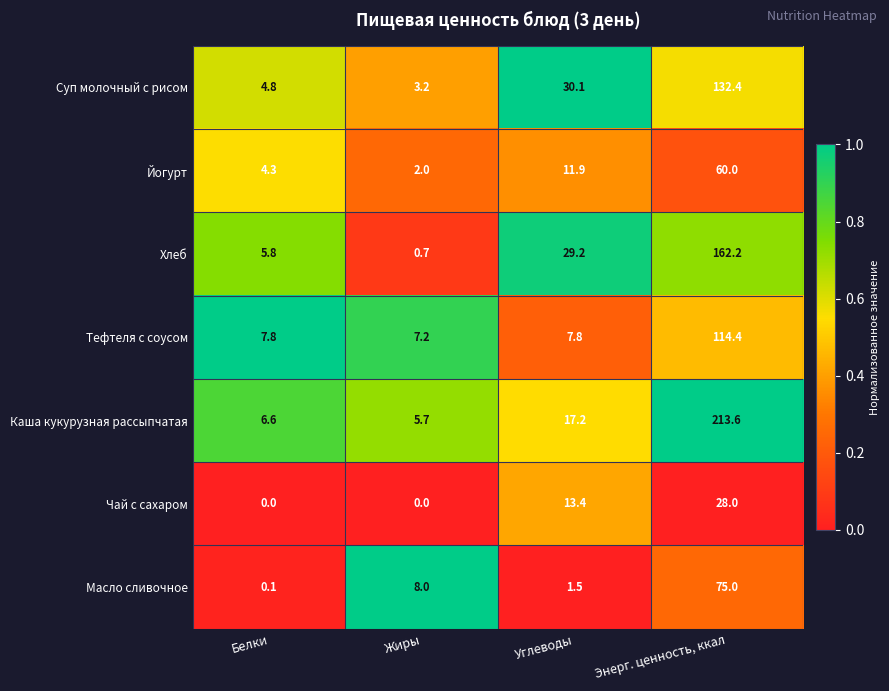

Reading right to left, list all the values displayed in this chart.

Суп молочный с рисом: Энерг. ценность, ккал=132.4	Углеводы=30.1	Жиры=3.2	Белки=4.8
Йогурт: Энерг. ценность, ккал=60.0	Углеводы=11.9	Жиры=2.0	Белки=4.3
Хлеб: Энерг. ценность, ккал=162.2	Углеводы=29.2	Жиры=0.7	Белки=5.8
Тефтеля с соусом: Энерг. ценность, ккал=114.4	Углеводы=7.8	Жиры=7.2	Белки=7.8
Каша кукурузная рассыпчатая: Энерг. ценность, ккал=213.6	Углеводы=17.2	Жиры=5.7	Белки=6.6
Чай с сахаром: Энерг. ценность, ккал=28.0	Углеводы=13.4	Жиры=0.0	Белки=0.0
Масло сливочное: Энерг. ценность, ккал=75.0	Углеводы=1.5	Жиры=8.0	Белки=0.1